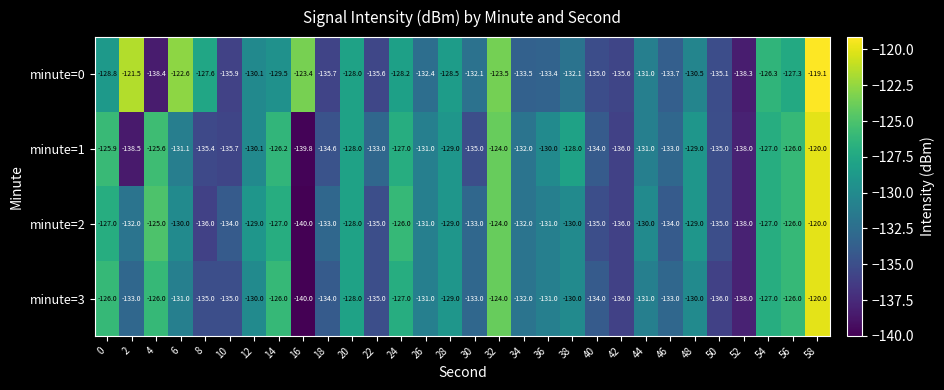

Which series has the largest total across all categories?

minute=0